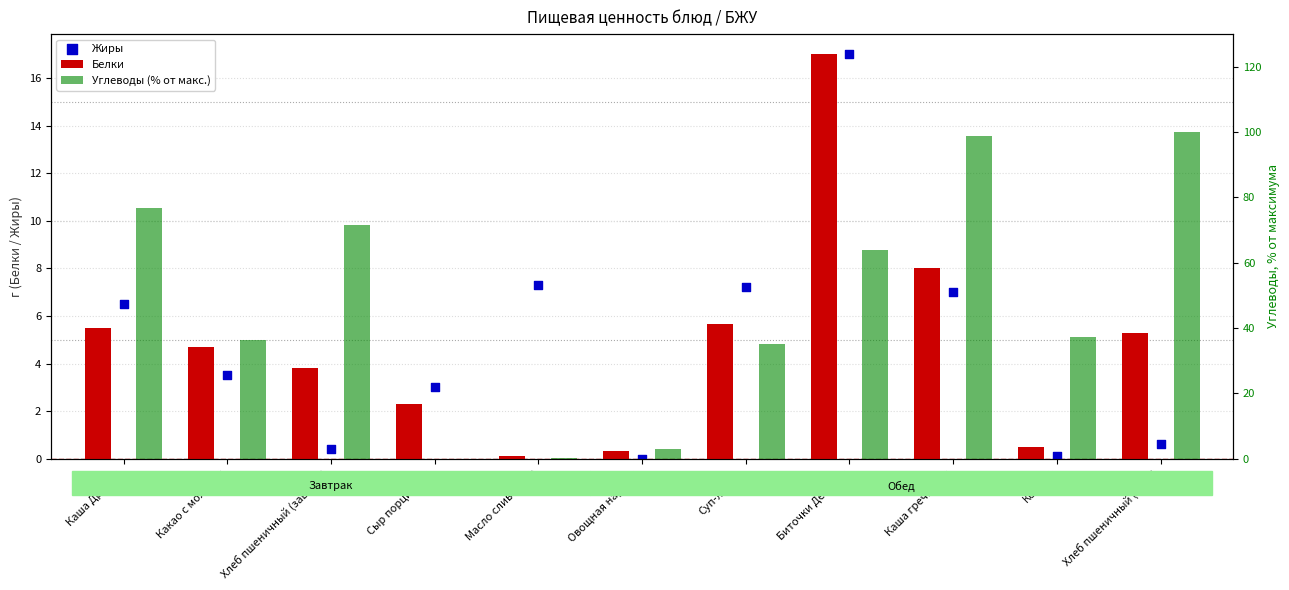

Which series has the largest total across all categories?

Углеводы (% от макс.)